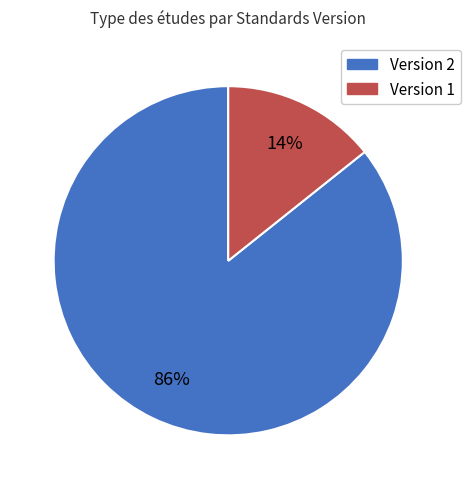

Combined, do Version 1 and Version 2 account for over 50%?

Yes